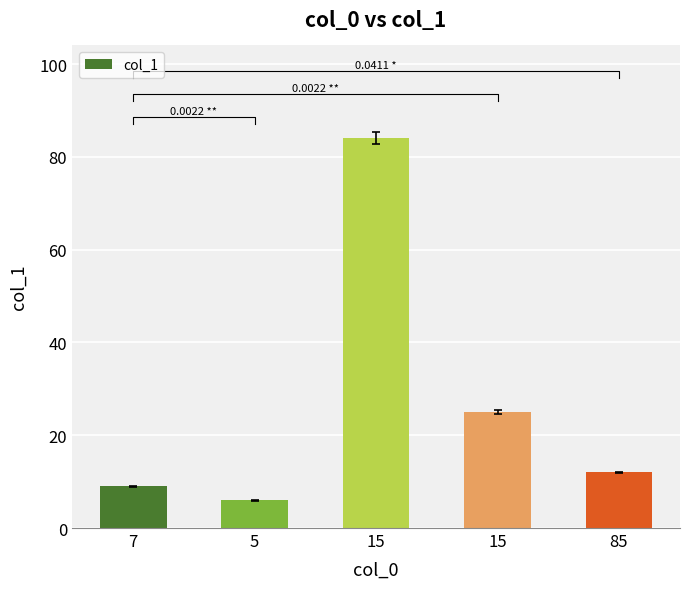

Reading left to right, what are all the values shown in this chart?

9	6	84	25	12